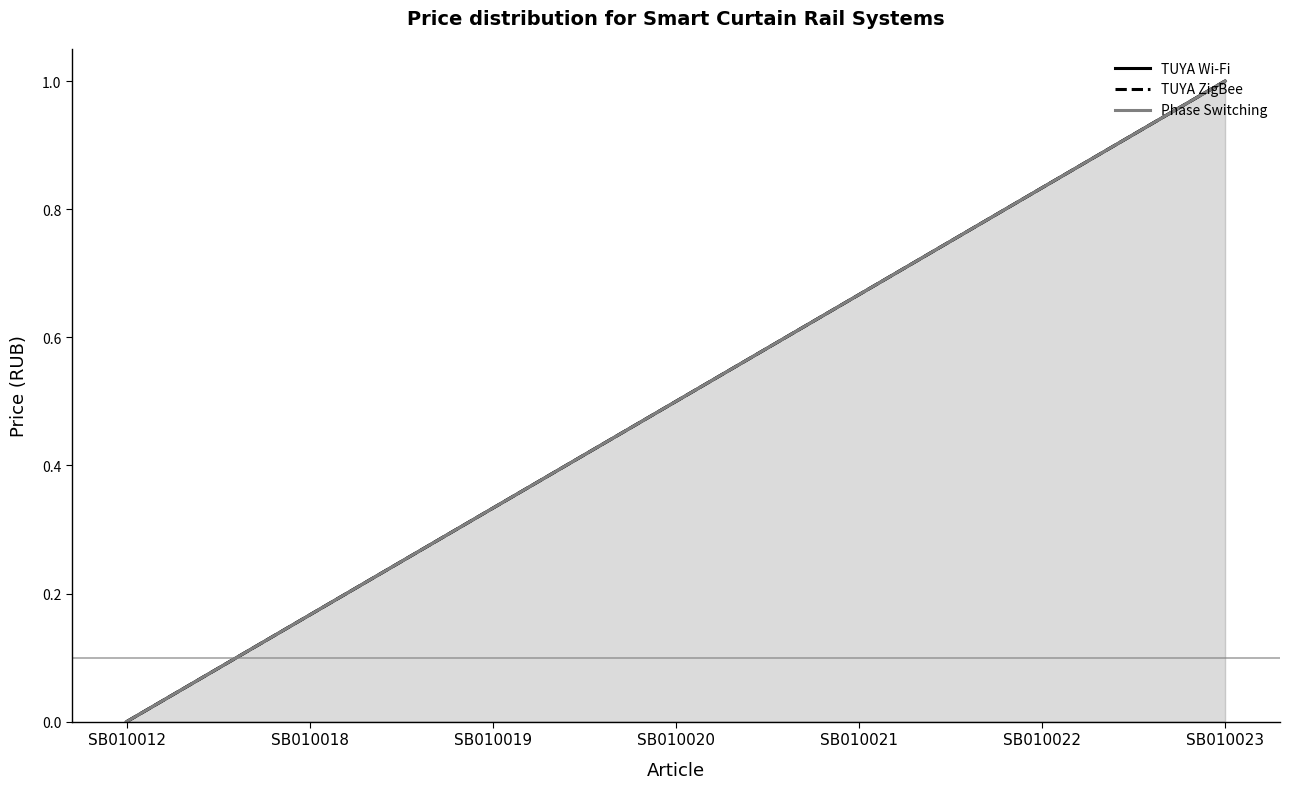

Reading left to right, list all the values displayed in this chart.

TUYA Wi-Fi: 0.0	0.2	0.3	0.5	0.7	0.8	1.0
TUYA ZigBee: 0.0	0.2	0.3	0.5	0.7	0.8	1.0
Phase Switching: 0.0	0.2	0.3	0.5	0.7	0.8	1.0